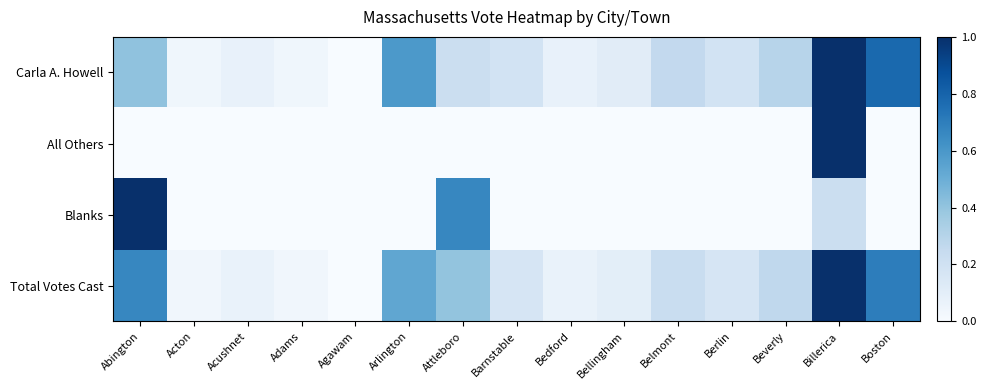

Which label corresponds to the largest value in the chart?

Billerica